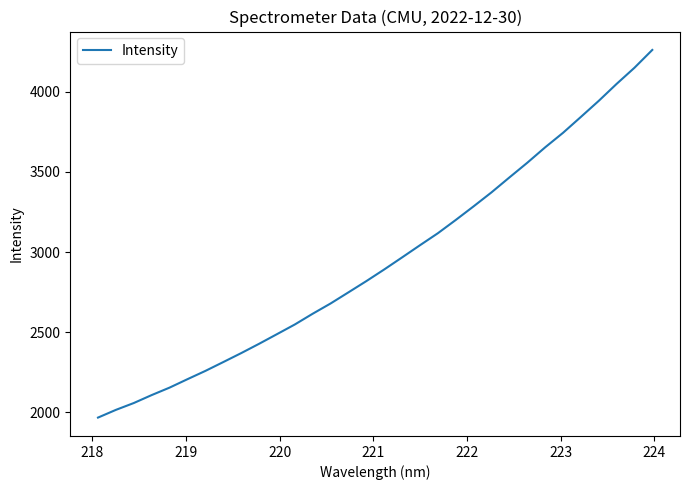

Is this an area chart (filled region under the line)?

No